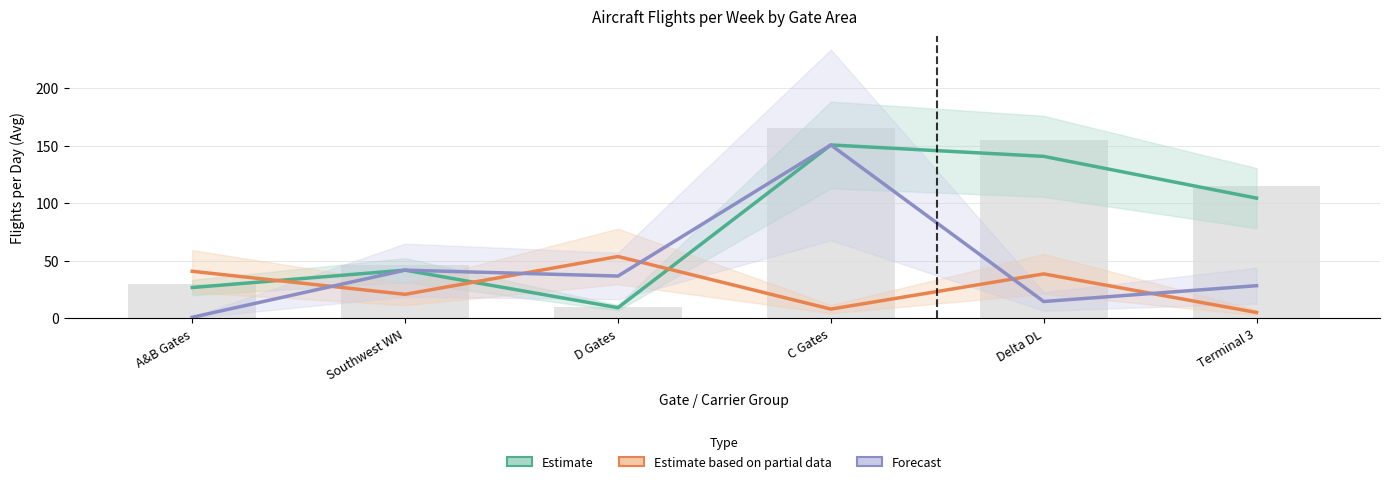

Rank the categories by Estimate based on partial data value from highest to lowest.

D Gates, A&B Gates, Delta DL, Southwest WN, C Gates, Terminal 3